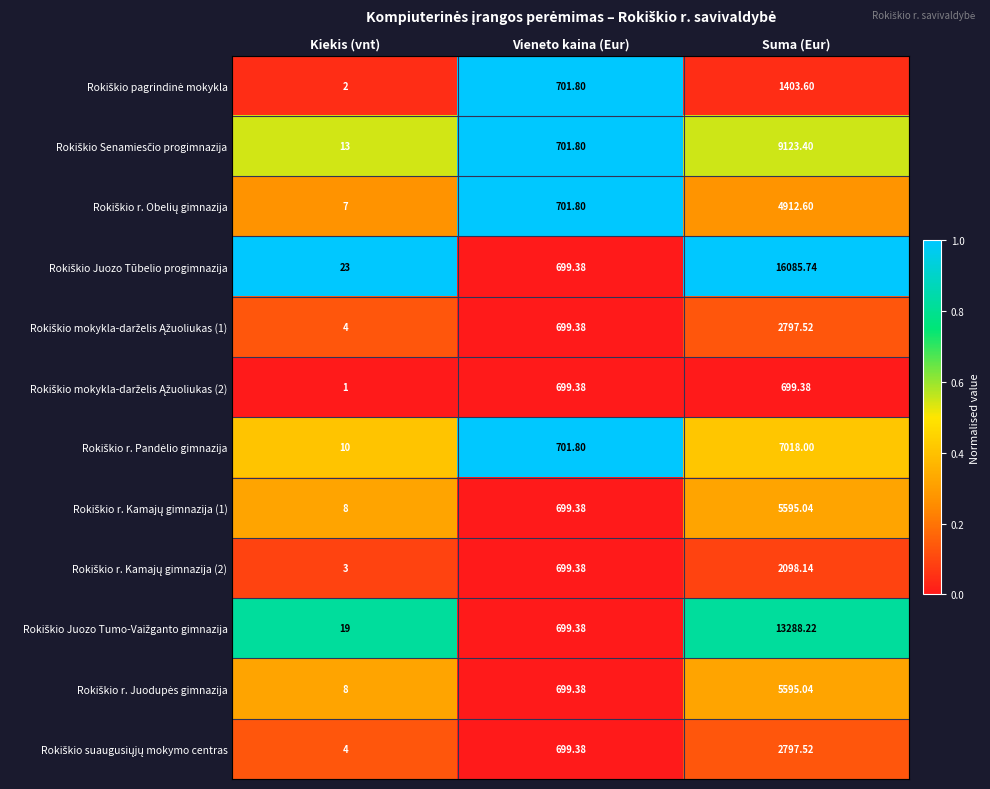

What is the total value across all series at Kiekis (vnt)?

102.0